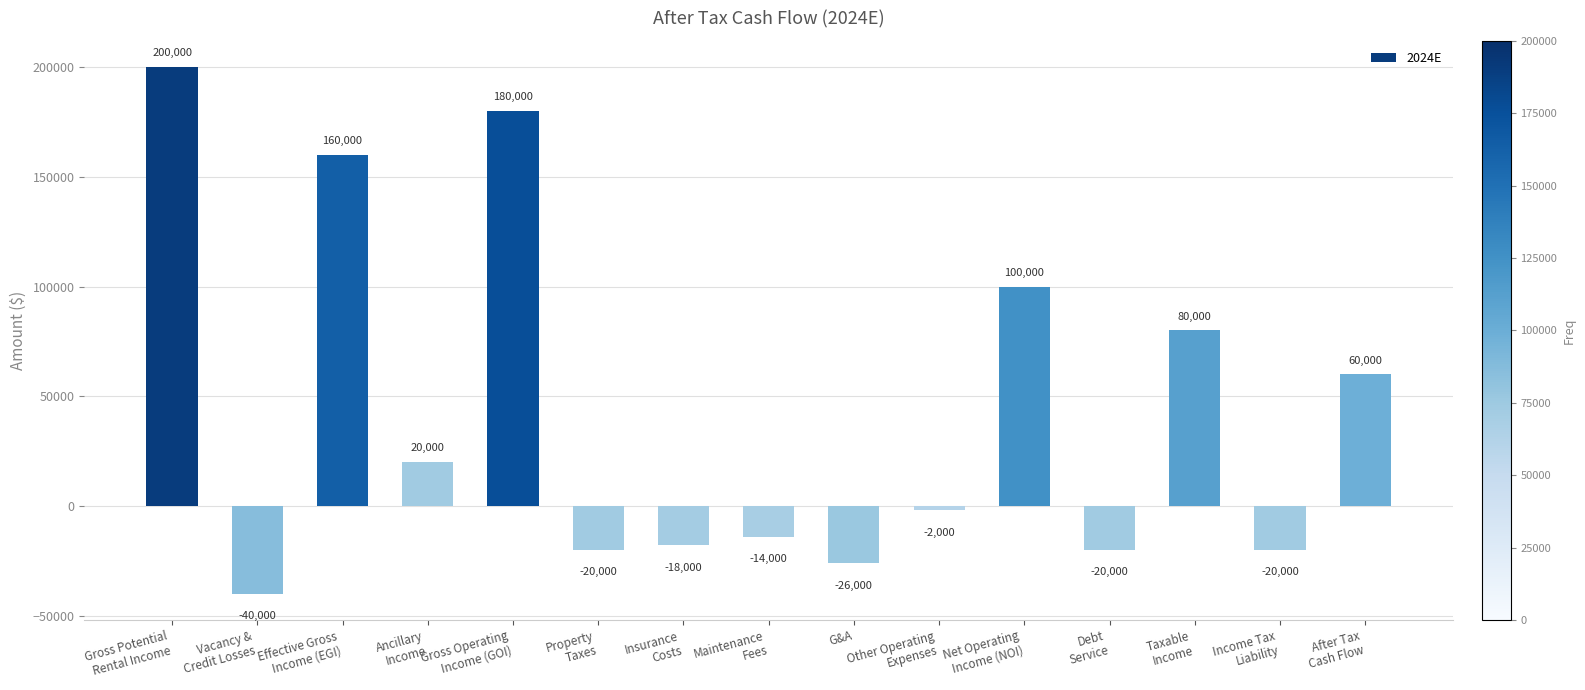

Read the value at Debt
Service, to the nearest 50.

-20000